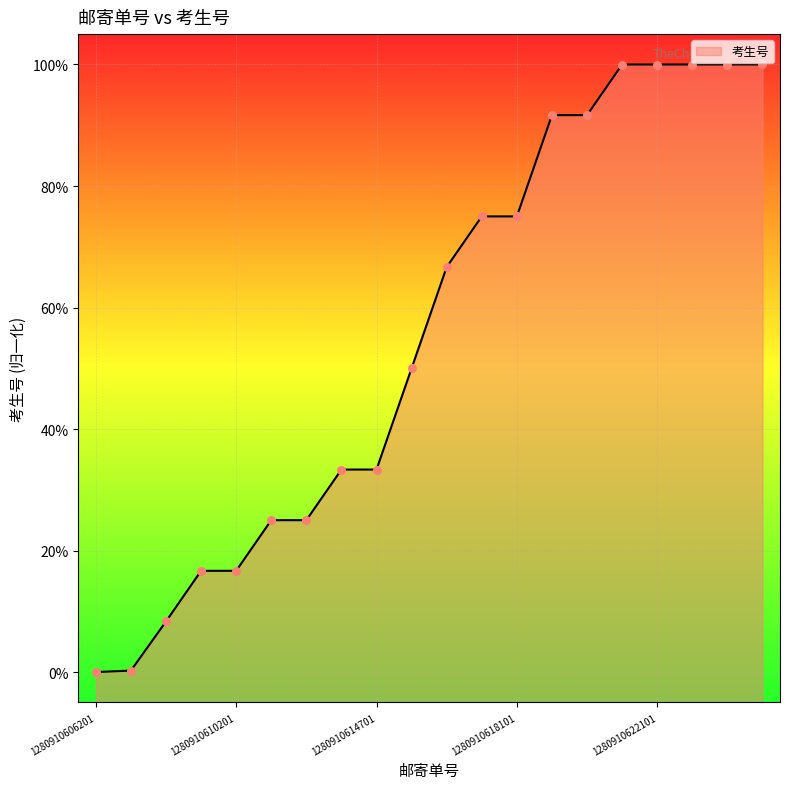

Which has a higher value, 1280910624901 or 1280910620401?

1280910624901